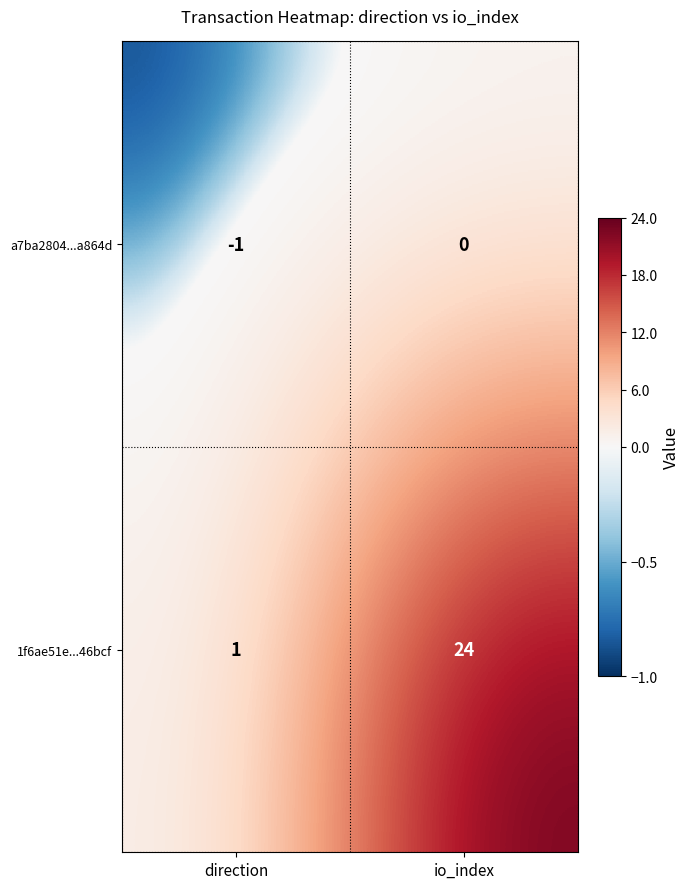

What is the difference between the maximum and minimum values in the 1f6ae51e...46bcf series?

23